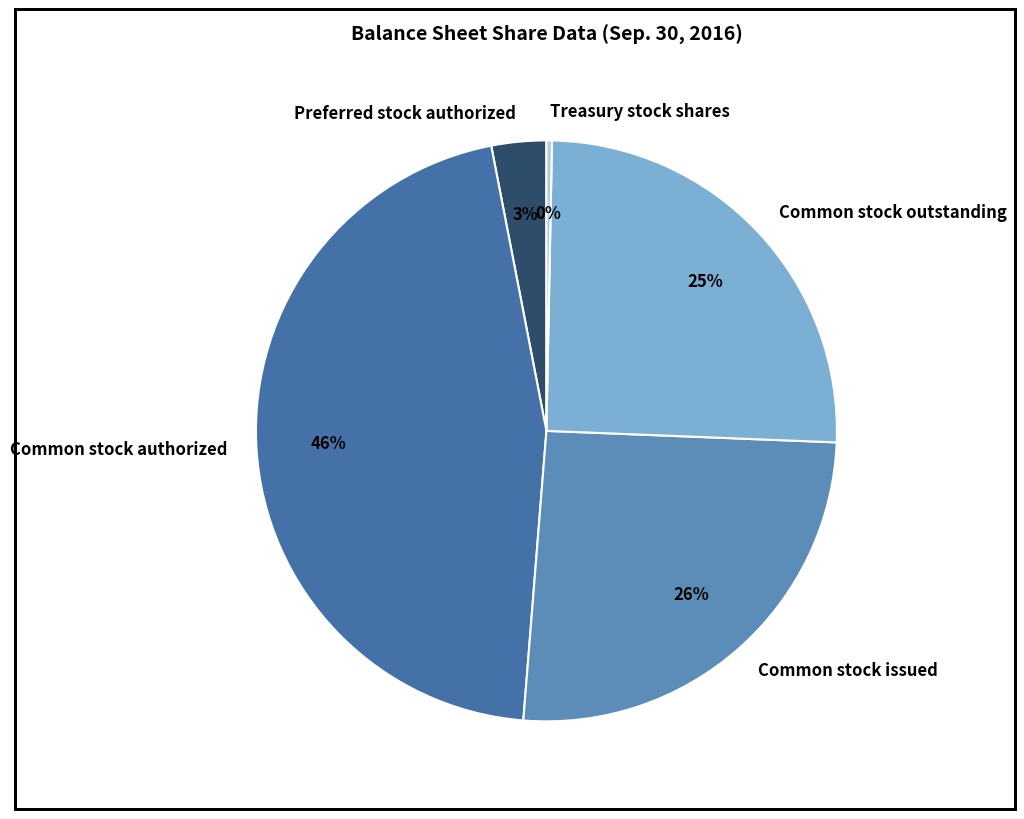

Count the number of slices in the pie.

5